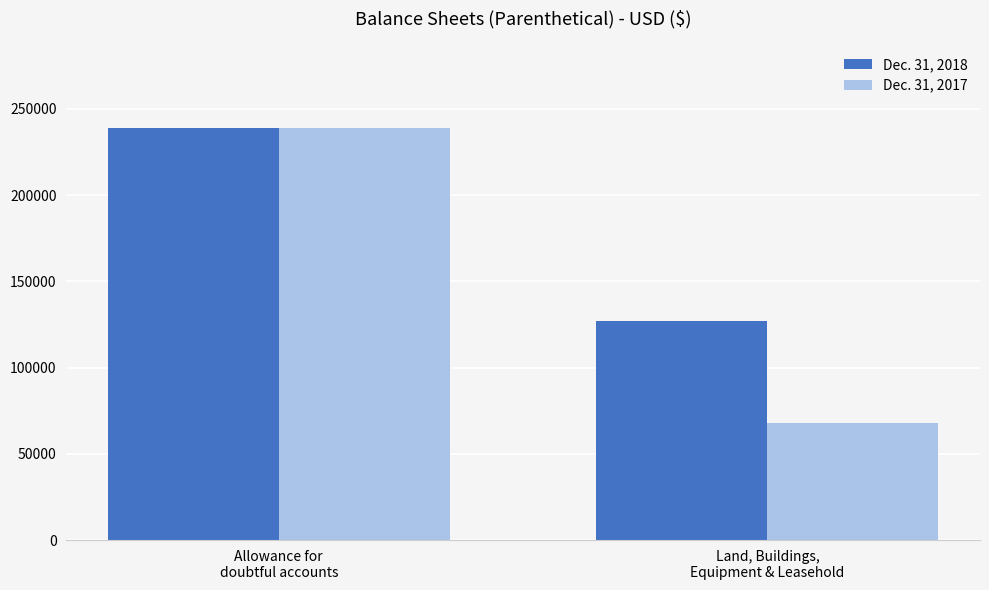

How many series are shown in this chart?

2